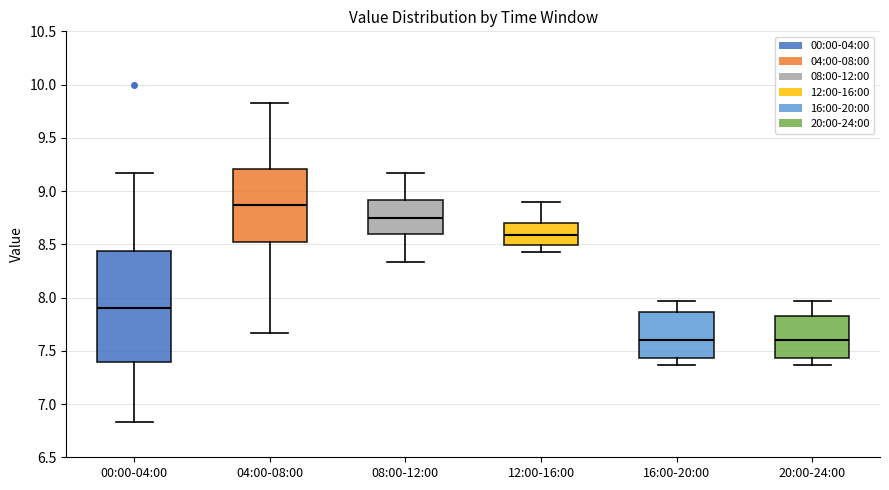

Where does the upper whisker of the box for 04:00-08:00 end on the y-axis? The values are not printed on the chart, so give them approximately, as read against the axis.

9.85